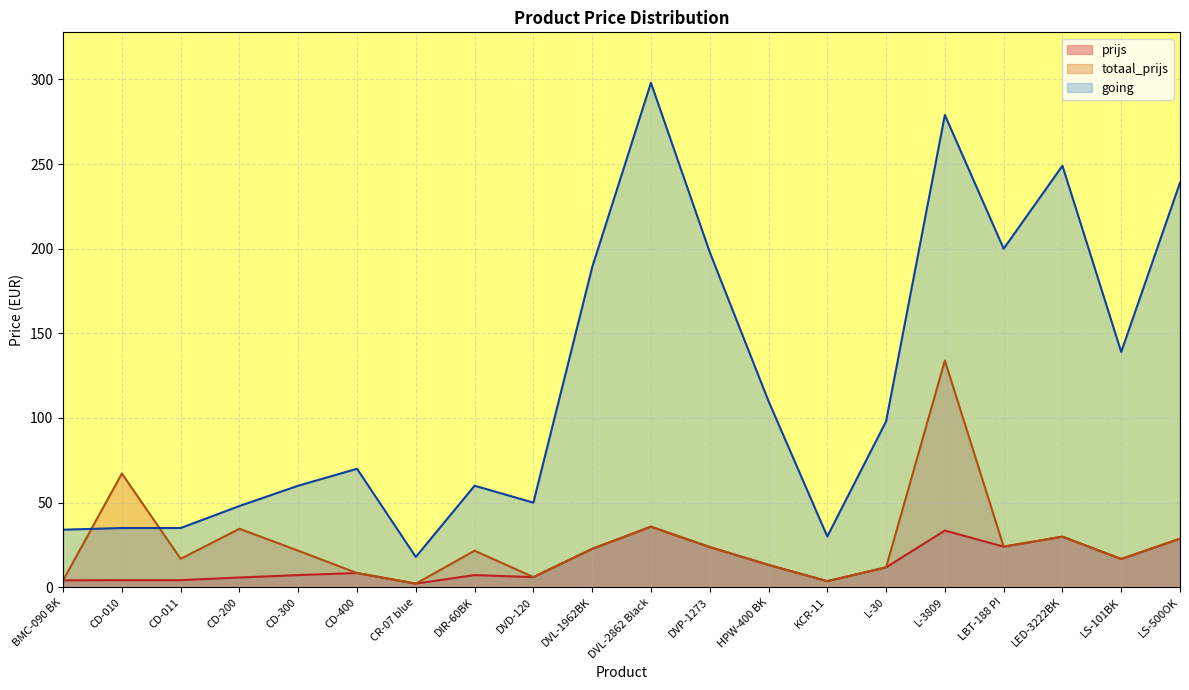

At how many categories does at least one series exceed 43?

16